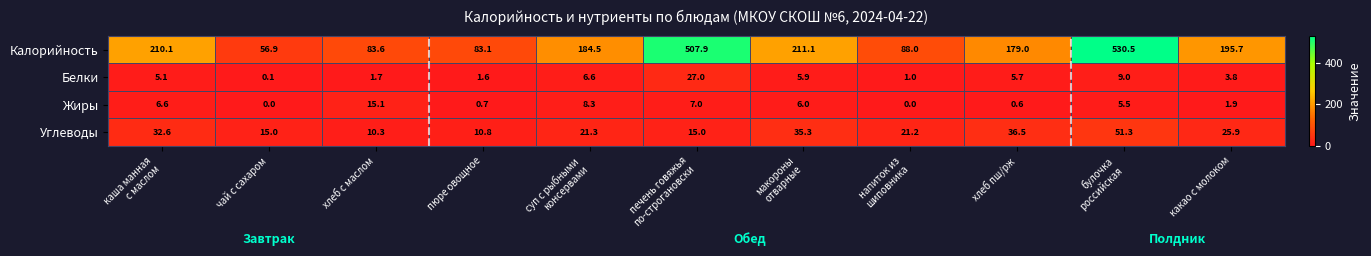

Count the number of data series in this chart.

4